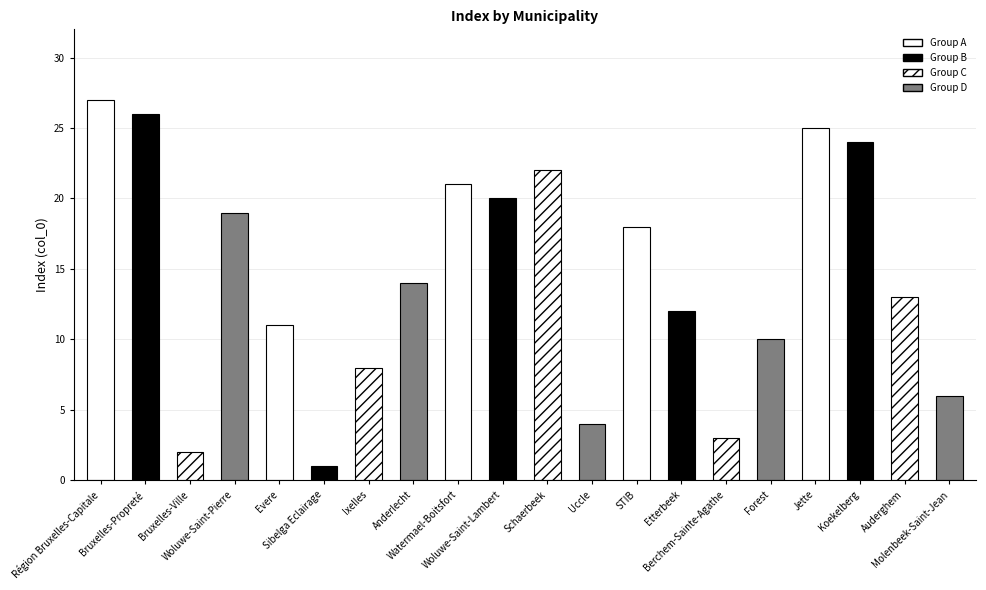

True or false: the data shows 4 at Uccle.

True